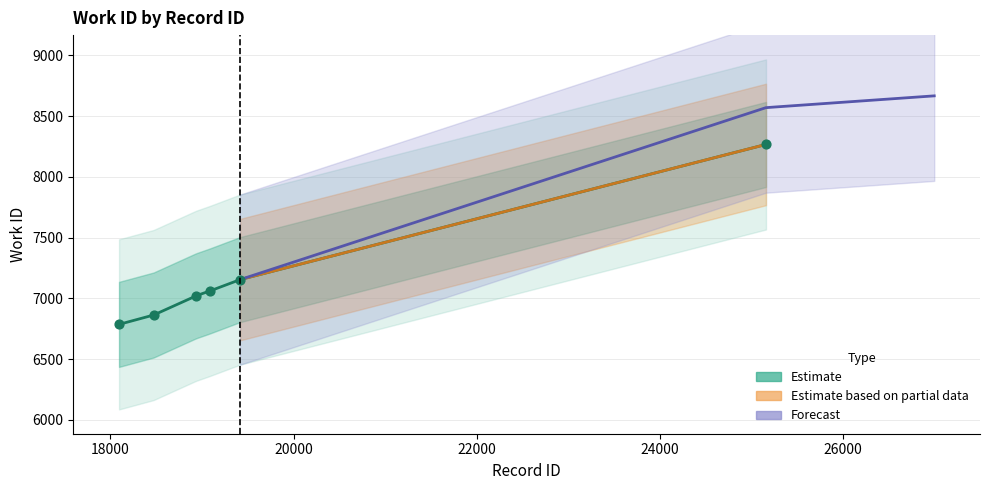

Between 18472 and 19414, which is larger?

19414